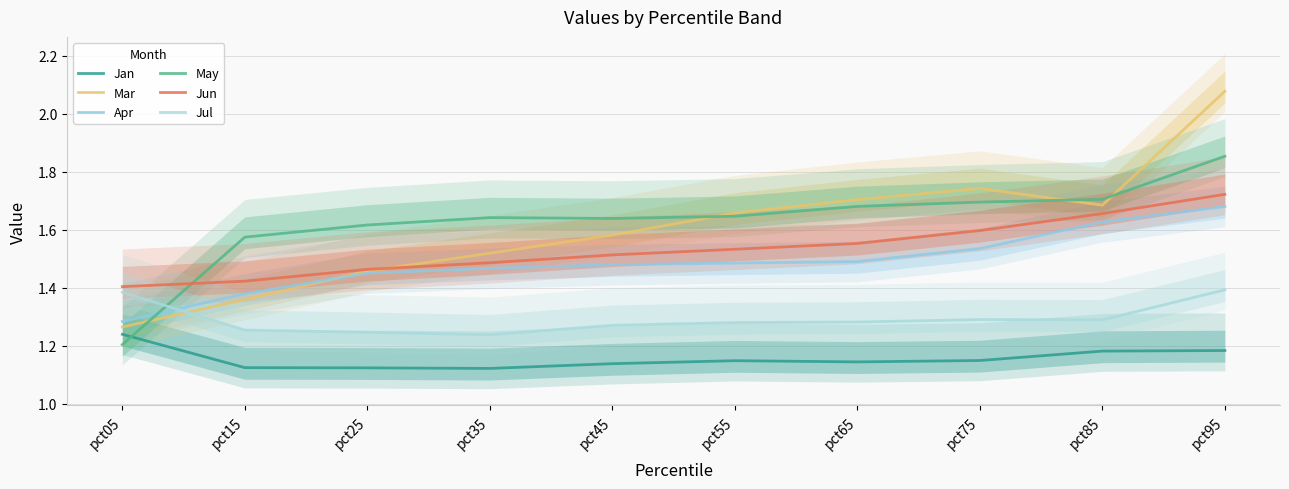

Does the chart have visible grid lines?

Yes